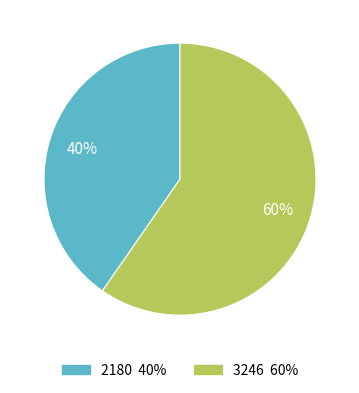

To the nearest percent, what is the combined percentage of 3246 and 2180?

100%